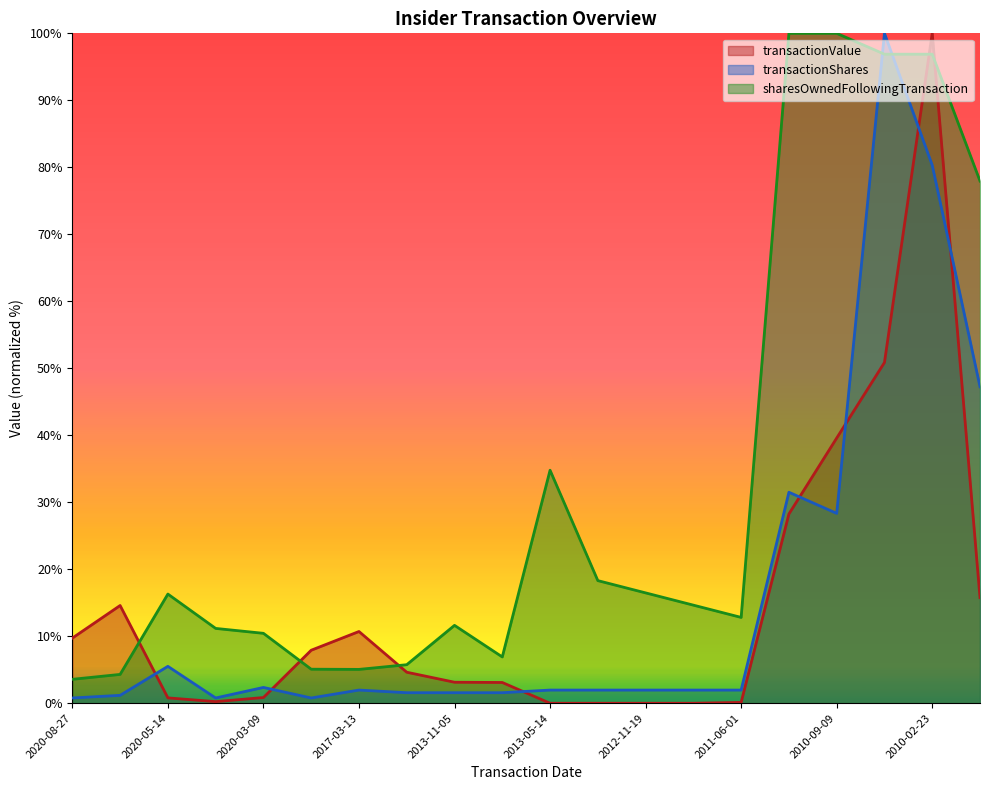

What is the label of the 19th point from the right?

2020-08-24